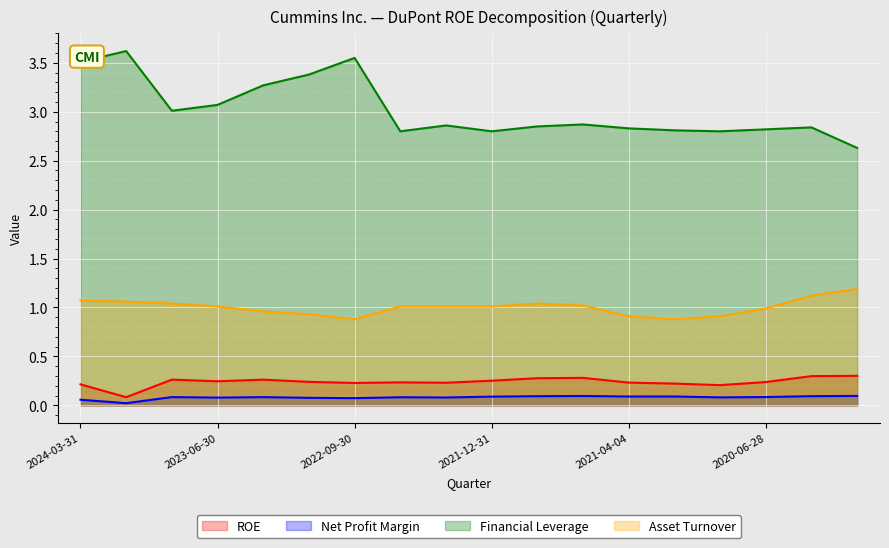

Which series changed the most between 2022-06-30 and 2021-12-31?

ROE